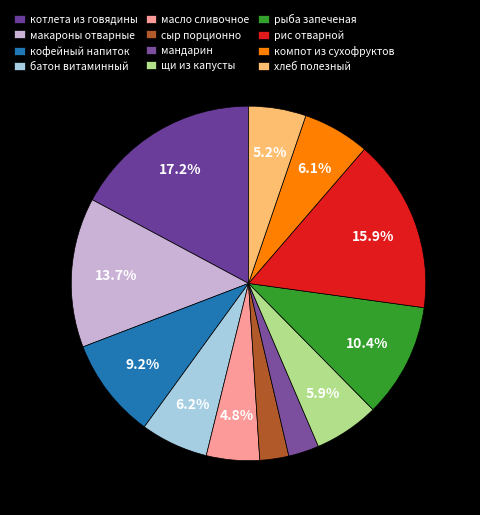

Rank the categories by value from lowest to highest.

сыр порционно, мандарин, масло сливочное, хлеб полезный, щи из свежей капусты, компот из сухофруктов, батон витаминный, кофейный напиток витаминизированный, рыба запеченая с маслом, макаронные изделия отварные, рис отварной, котлета из говядины